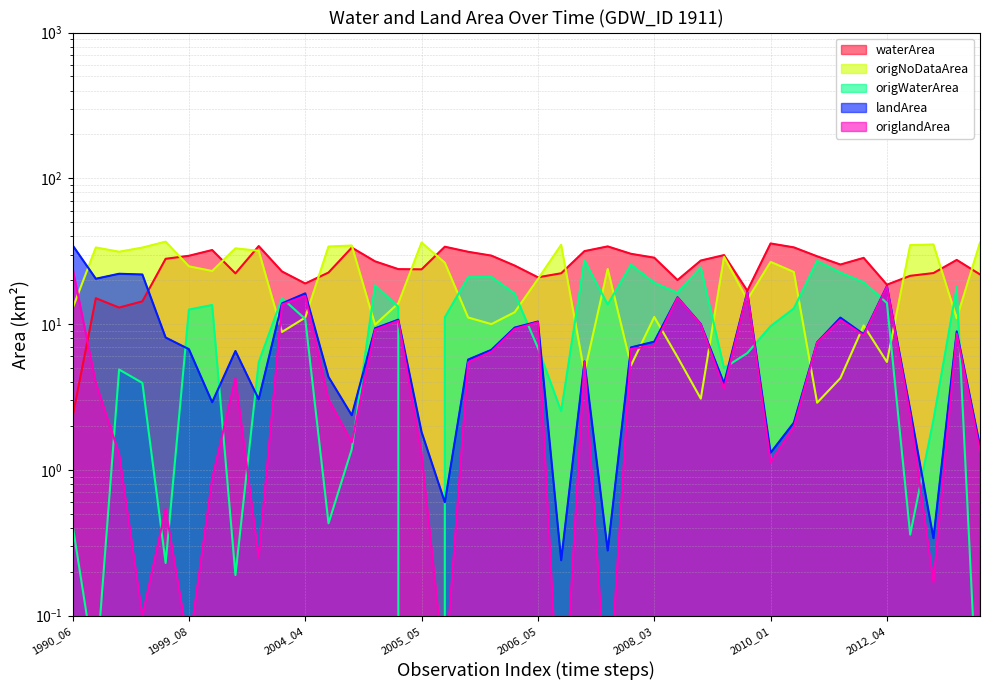

What is the total value across all series at 2006_02?

74.6